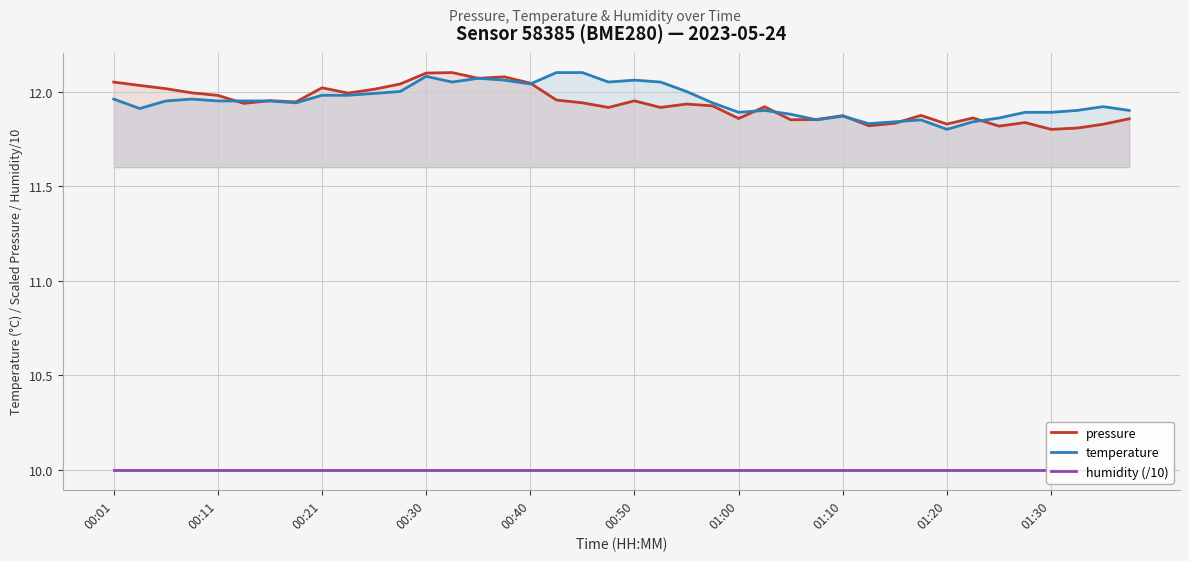

How many lines are shown in the chart?

3